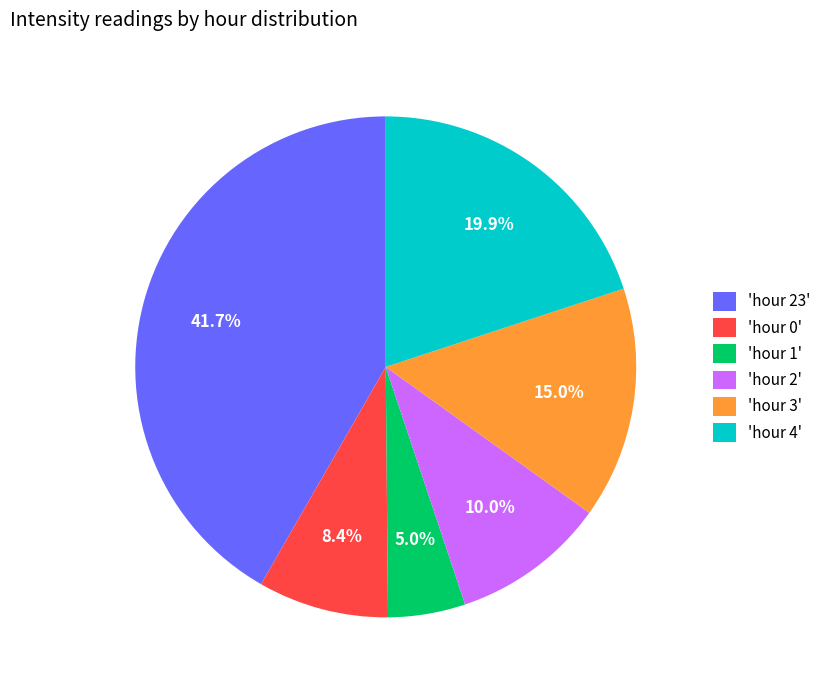

Approximately how many times larger is the value at 'hour 3' compared to 'hour 0'?

1.8